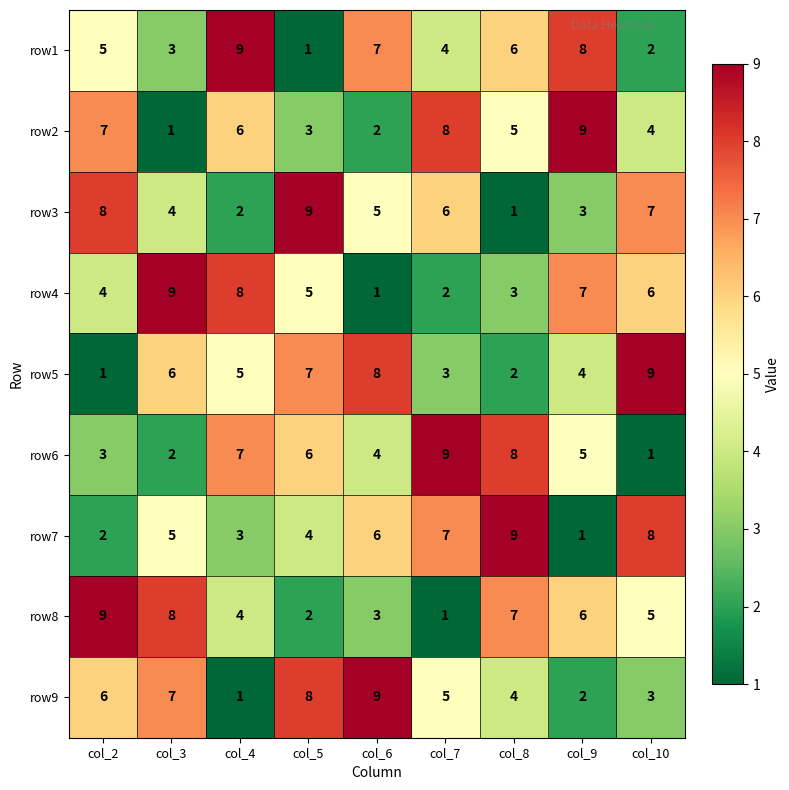

Between col_4 and col_9, which series saw the biggest shift?

row2